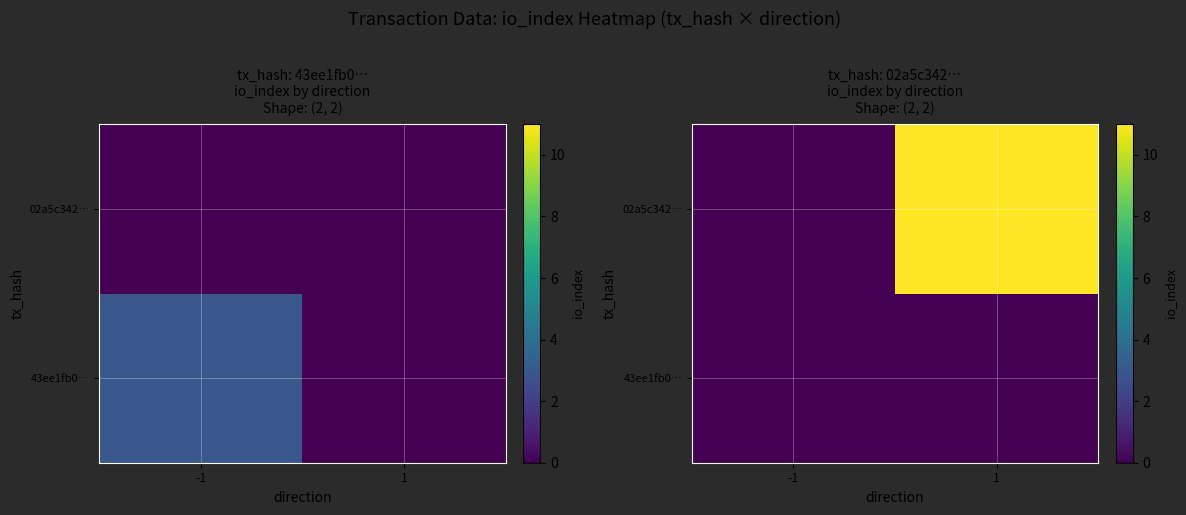

Which category has the lowest value in the 43ee1fb0… series?

-1